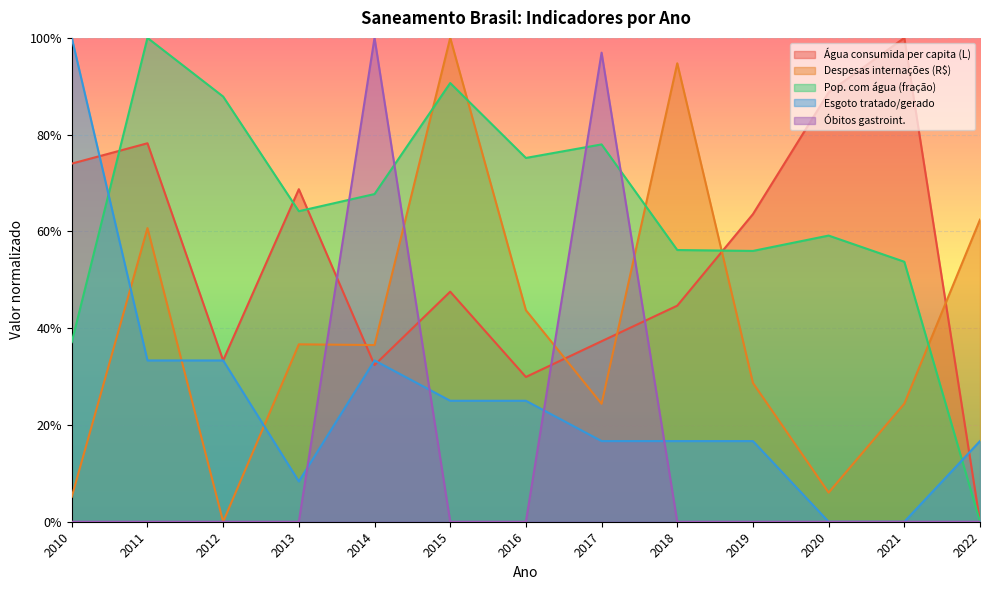

Is it true that Água consumida per capita (L) equals 0.7 at 2010?

True